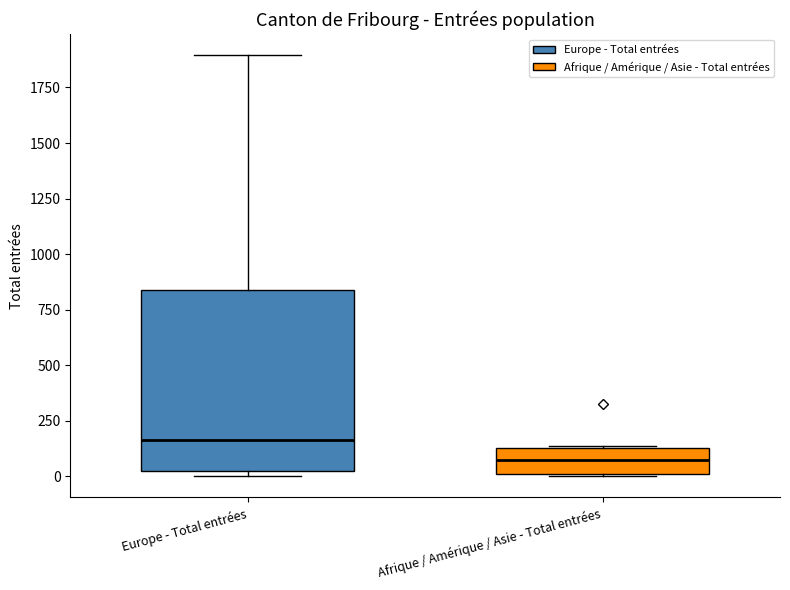

Reading left to right, read every box against the y-axis: the position of its median line, the range the box covers, and the ends of its whiskers. The values are not printed on the chart, so give them approximately, as read against the axis.

Europe - Total entrées: median 150, box 50 to 850, whiskers 0 to 1900
Afrique / Amérique / Asie - Total entrées: median 50, box 0 to 150, whiskers 0 to 150